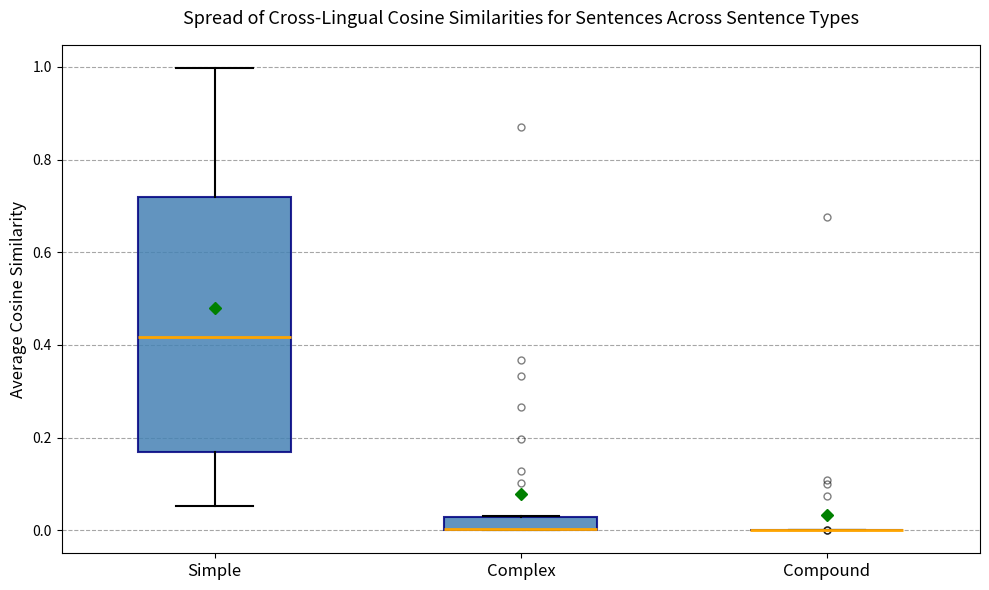

Where is the lower edge of the box for Complex on the y-axis? The values are not printed on the chart, so give them approximately, as read against the axis.

0.00